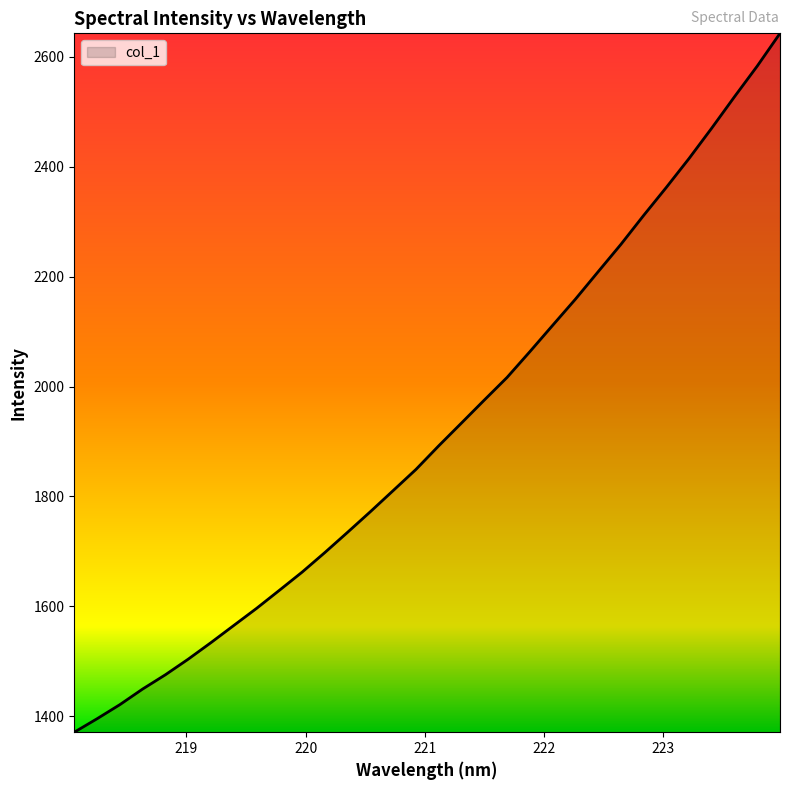

What is the smallest value displayed?

1370.8